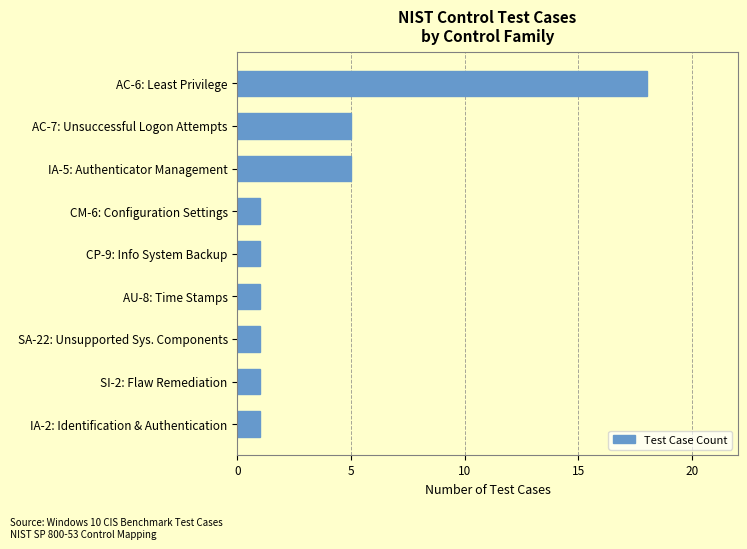

The chart shows a value of 3 at AC-7: Unsuccessful Logon Attempts. True or false?

False